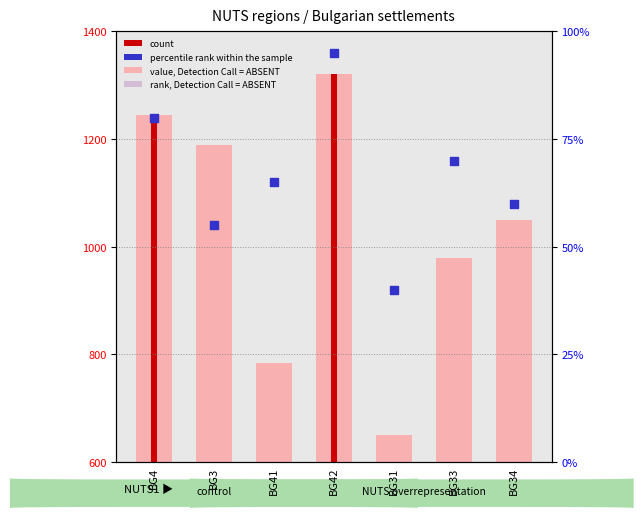

Which series reaches the maximum Y coordinate?

value, Detection Call = ABSENT